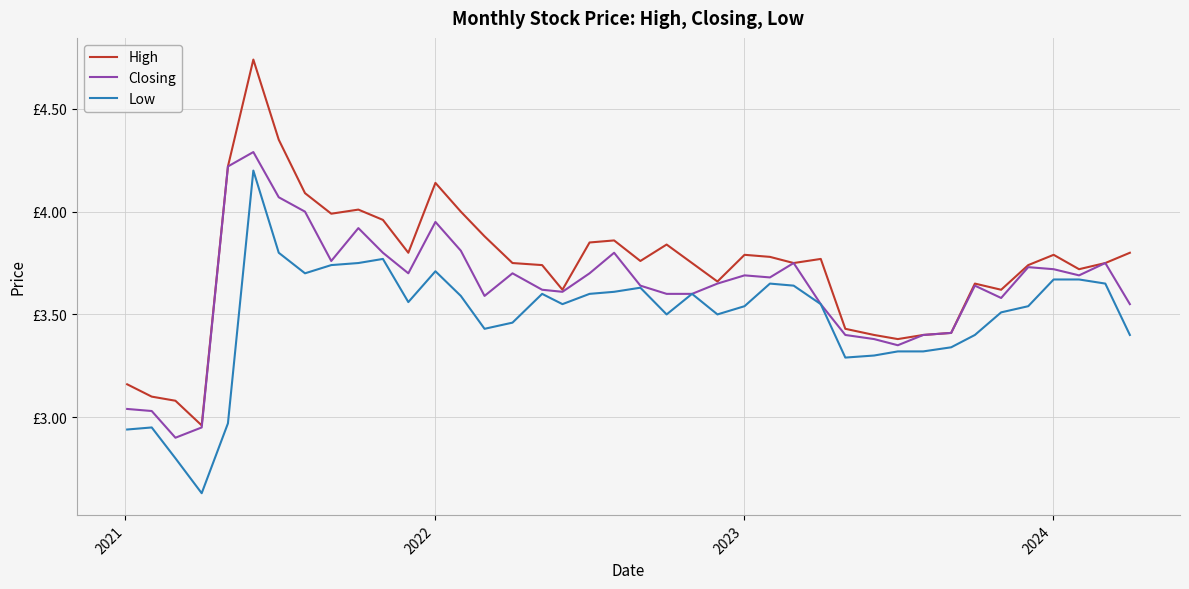

Does the chart display data point markers on the line(s)?

No